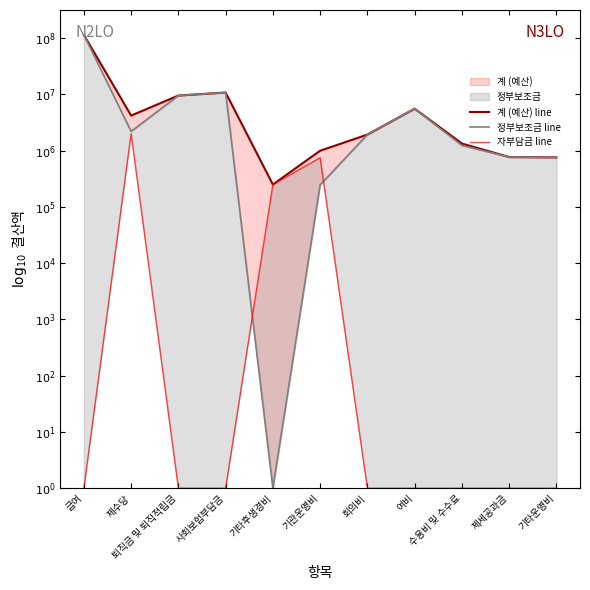

Reading left to right, transcribe all the data shown in this chart.

계 (예산) line: 8.1	6.6	7.0	7.0	5.4	6.0	6.3	6.7	6.1	5.9	5.9
정부보조금 line: 8.1	6.3	7.0	7.0	0.0	5.4	6.3	6.7	6.1	5.9	5.9
자부담금 line: 0.0	6.3	0.0	0.0	5.4	5.9	0.0	0.0	0.0	0.0	0.0